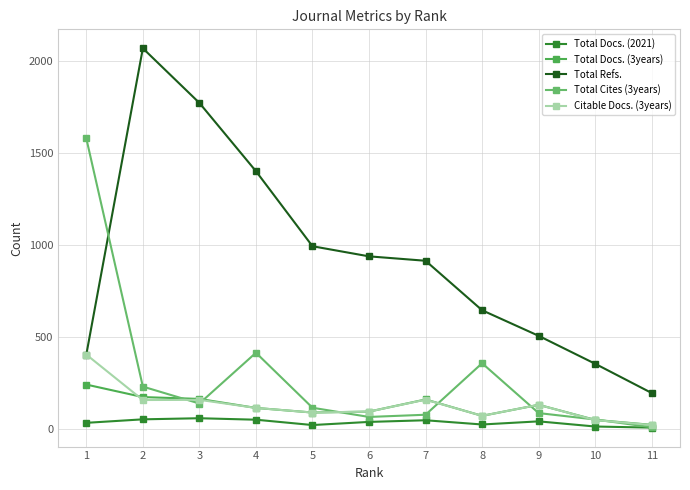

What is the difference between the second highest and second lowest values in the Total Docs. (2021) series?

39